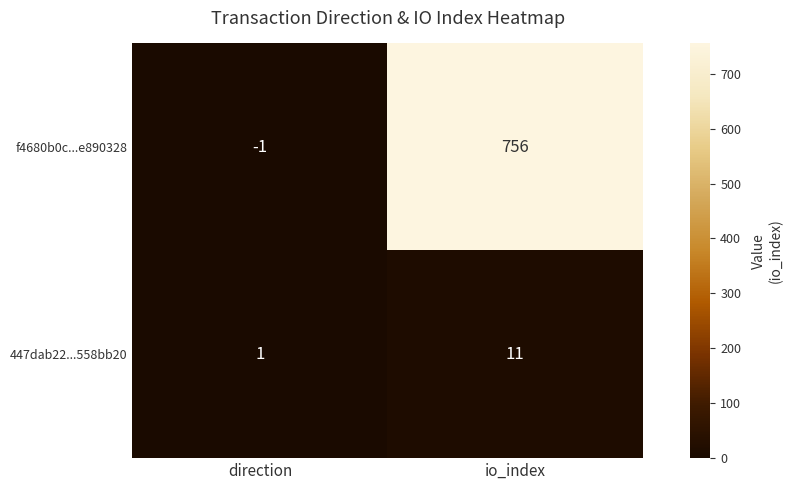

The f4680b0c...e890328 series shows 1076 at io_index. True or false?

False